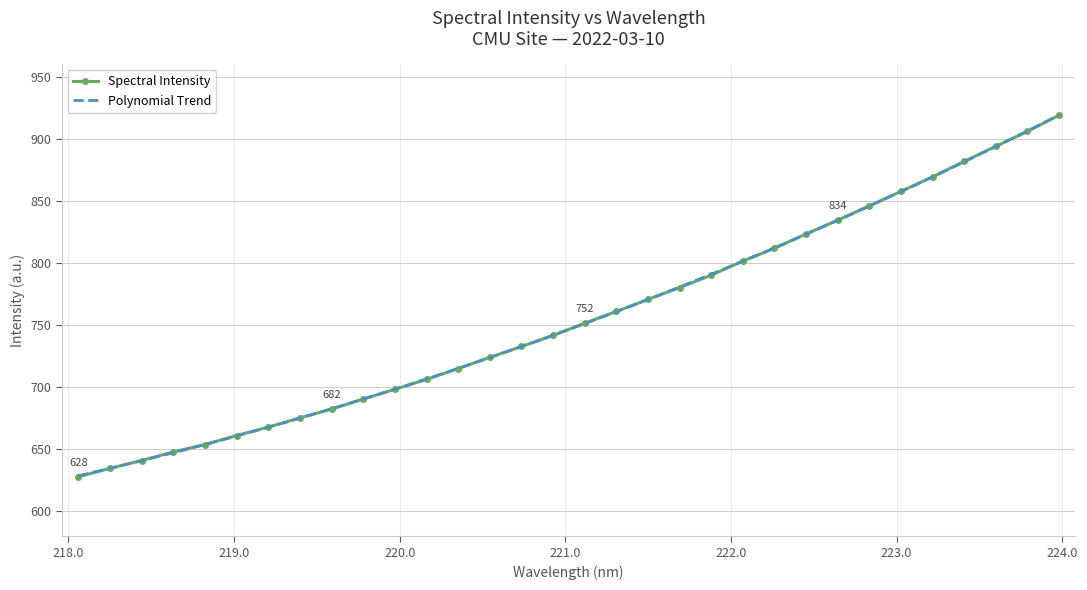

What is the value of the Spectral Intensity point at the 4th from the left?

647.9